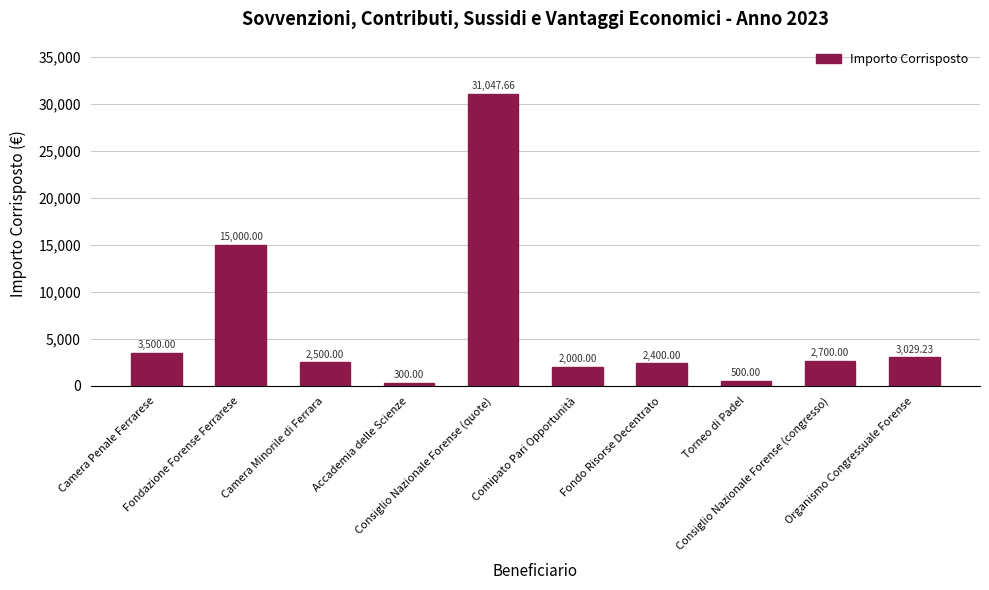

Reading left to right, what are all the values shown in this chart?

Camera Penale Ferrarese=3500.0	Fondazione Forense Ferrarese=15000.0	Camera Minorile di Ferrara=2500.0	Accademia delle Scienze=300.0	Consiglio Nazionale Forense (quote)=31047.7	Comipato Pari Opportunità=2000.0	Fondo Risorse Decentrato=2400.0	Torneo di Padel=500.0	Consiglio Nazionale Forense (congresso)=2700.0	Organismo Congressuale Forense=3029.2